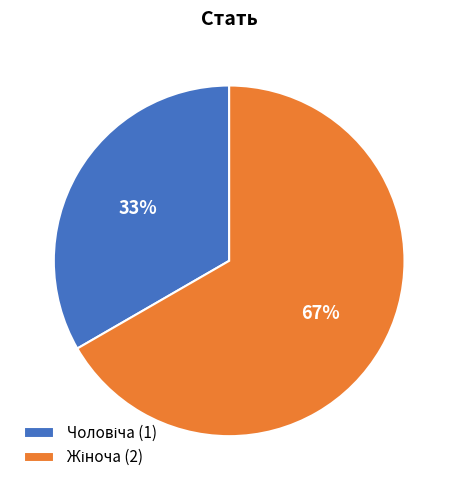

How many slices are in this pie chart?

2